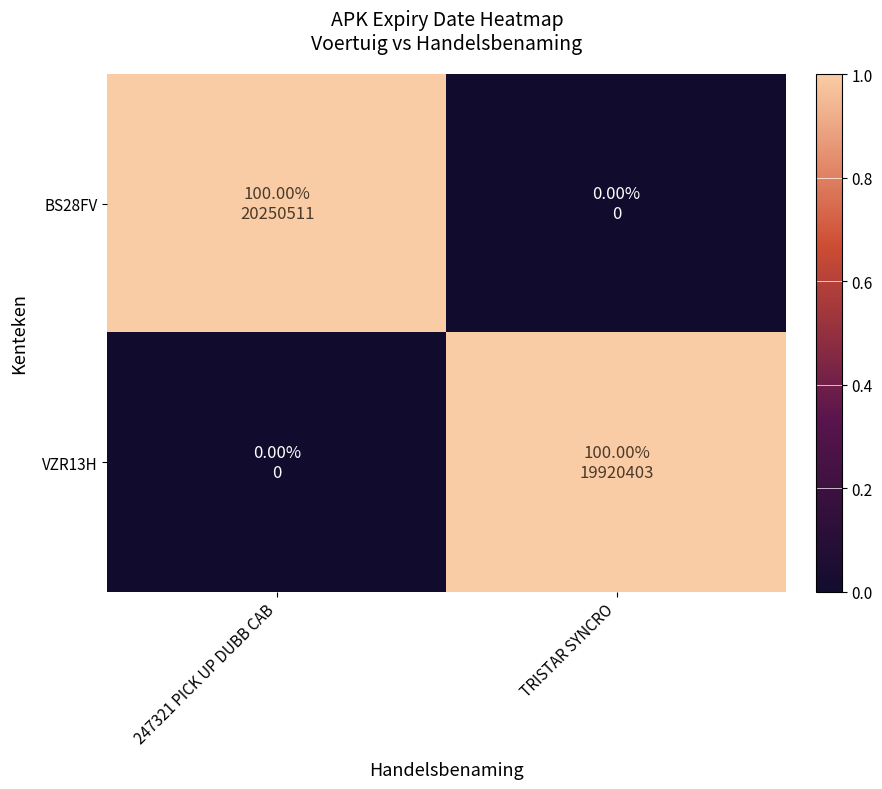

Rank the series by their maximum value, from lowest to highest.

BS28FV, VZR13H